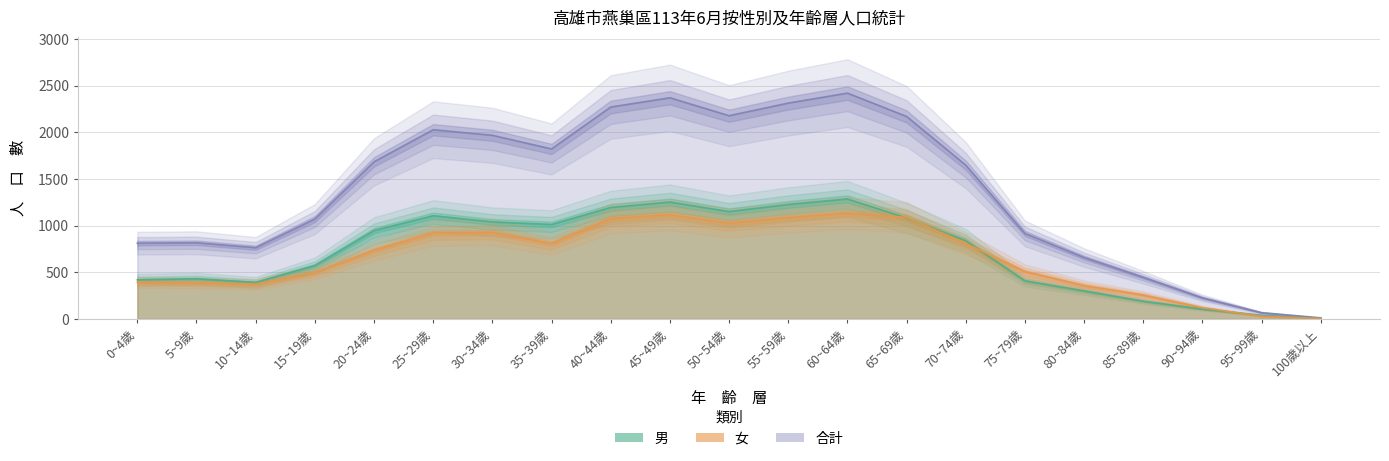

Reading left to right, transcribe all the data shown in this chart.

男: 419	430	391	572	947	1106	1039	1012	1194	1252	1150	1226	1285	1081	838	408	300	190	105	39	7
女: 393	386	372	498	736	921	928	809	1076	1117	1027	1086	1134	1088	809	508	358	256	121	28	5
合計: 812	816	763	1070	1683	2027	1967	1821	2270	2369	2177	2312	2419	2169	1647	916	658	446	226	67	12